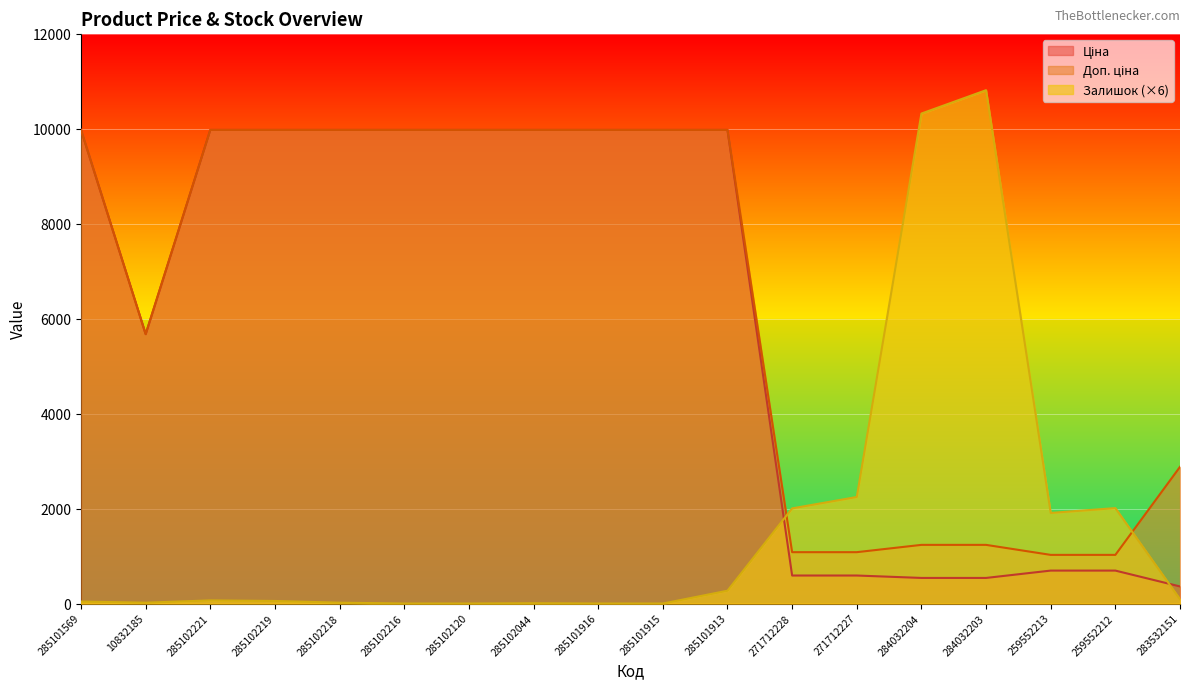

What is the difference between the highest and lowest values at 285101916?

9975.0